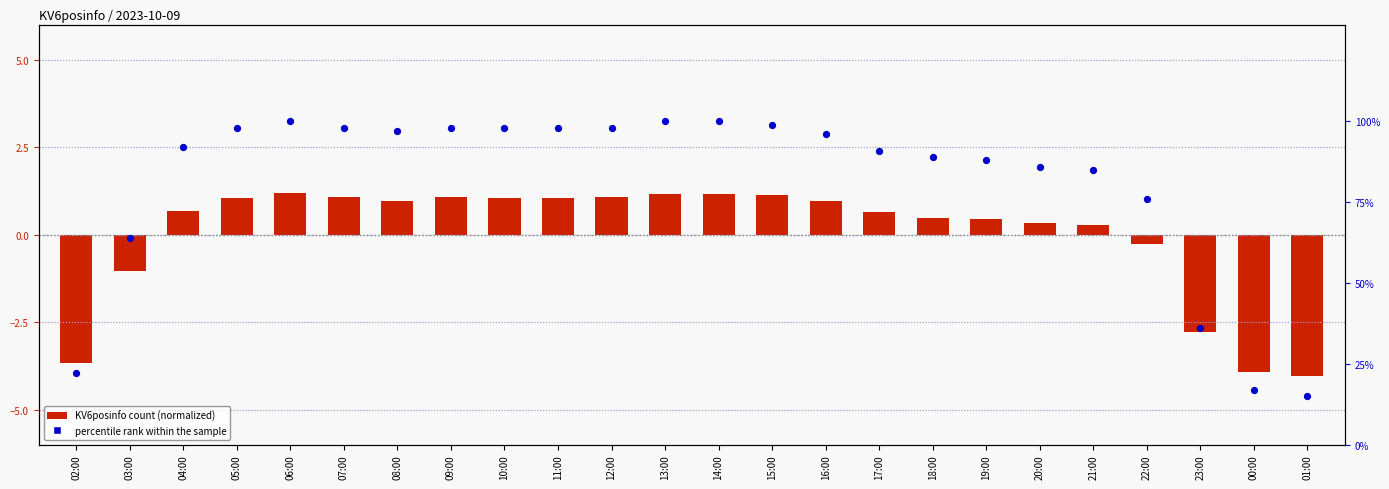

What is the total value across all series at 11:00?

99.0